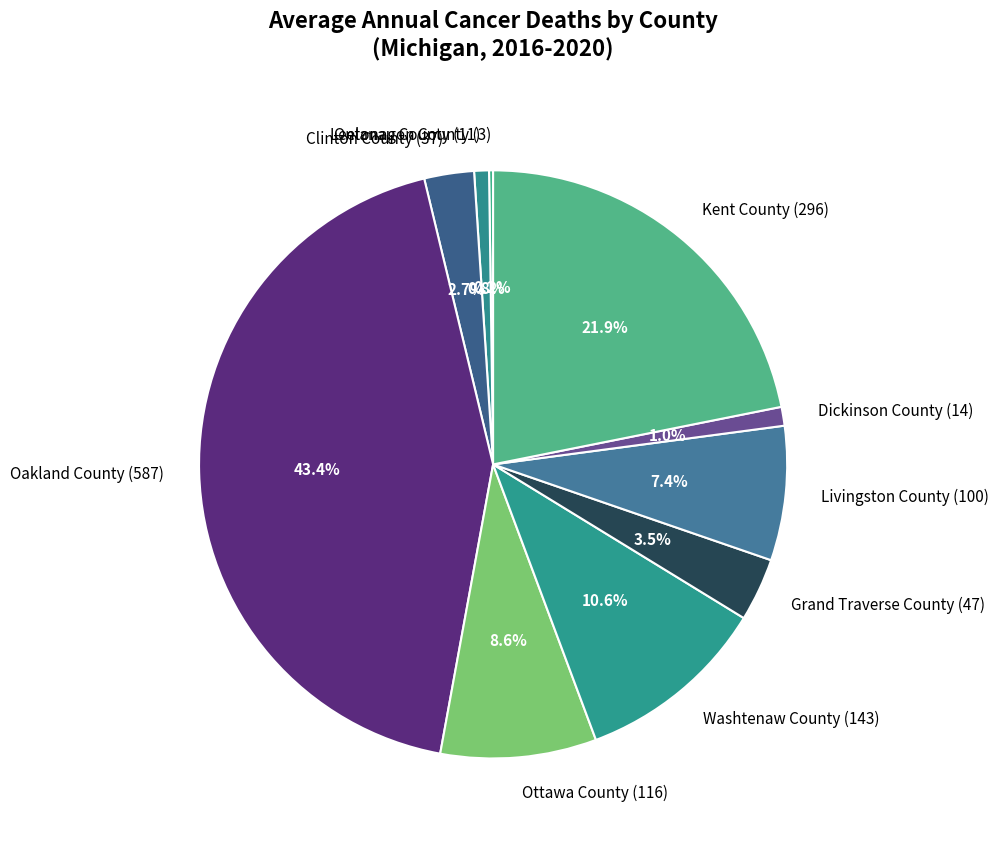

Is the sum of Grand Traverse County (47) and Kent County (296) greater than half?

No